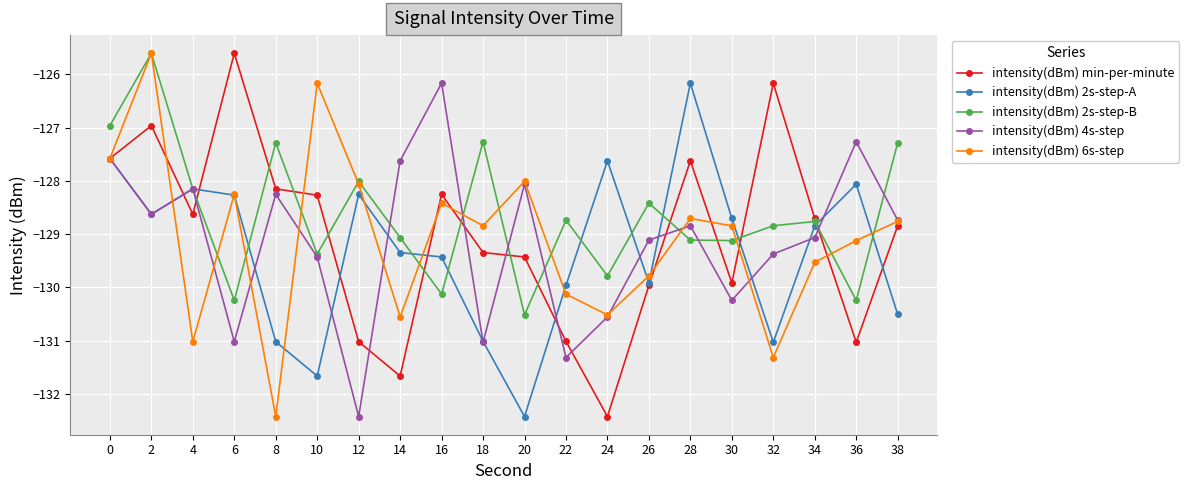

How many interior local peaks does the intensity(dBm) 6s-step series have?

6